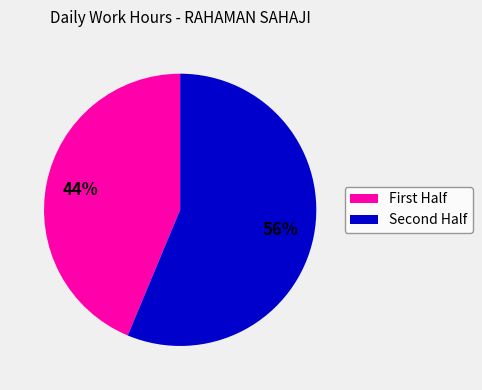

To the nearest percent, what is the average slice percentage?

50%